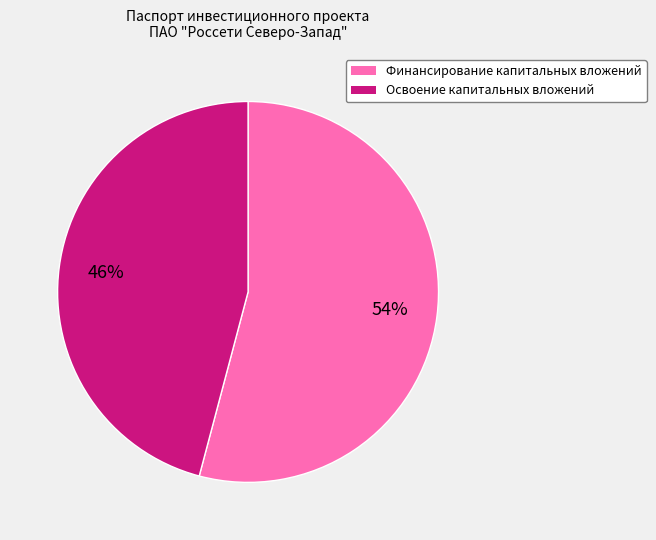

Between Финансирование капитальных вложений and Освоение капитальных вложений, which is larger?

Финансирование капитальных вложений